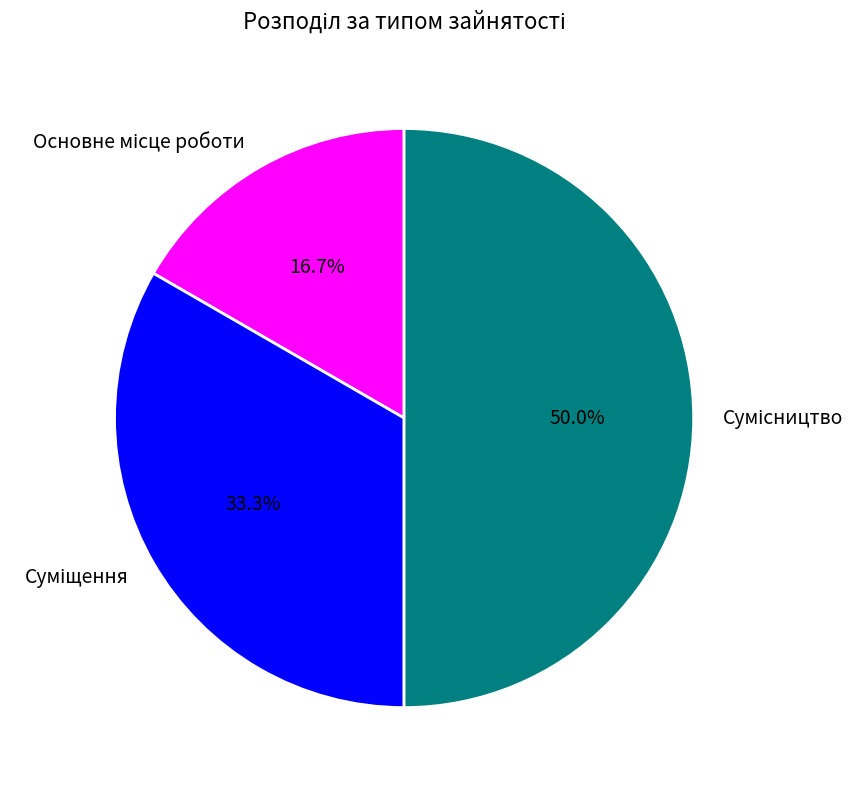

How many segments does this pie chart have?

3